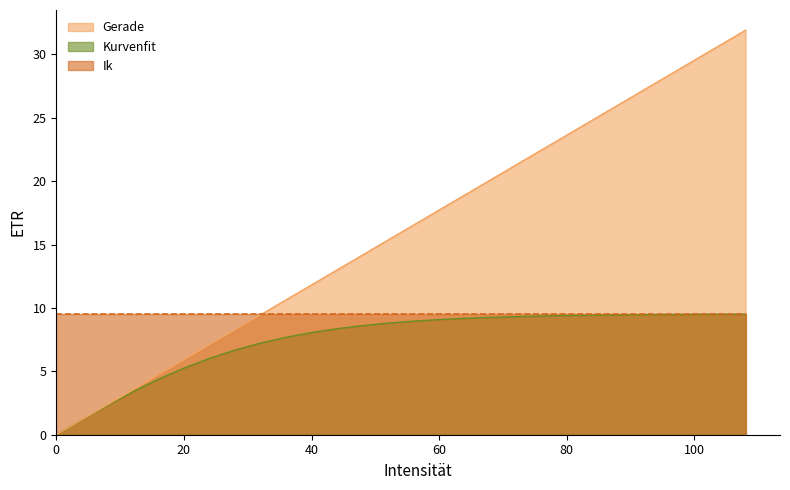

The Kurvenfit series shows 9.5 at 100. True or false?

True